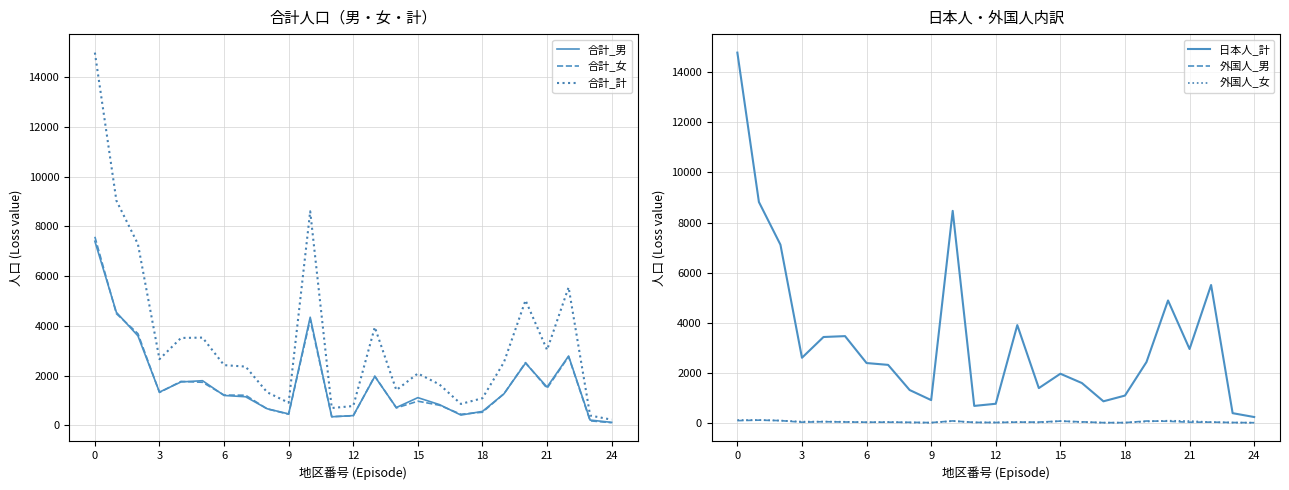

What is the label of the 11th point from the right?

14